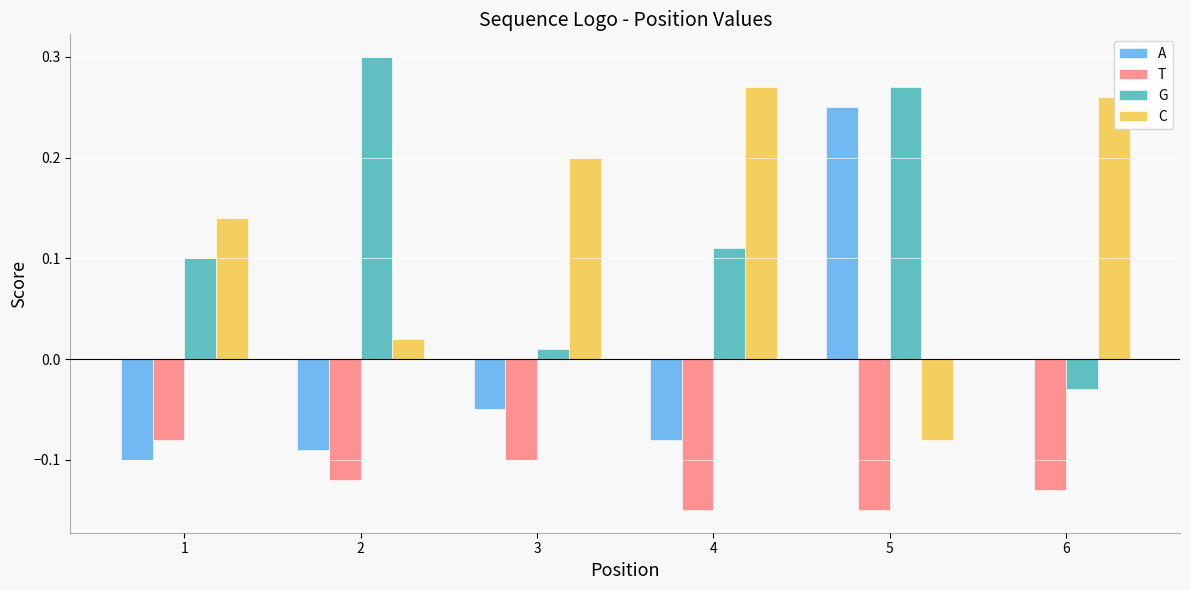

Is it true that C equals 0.2 at 4?

False